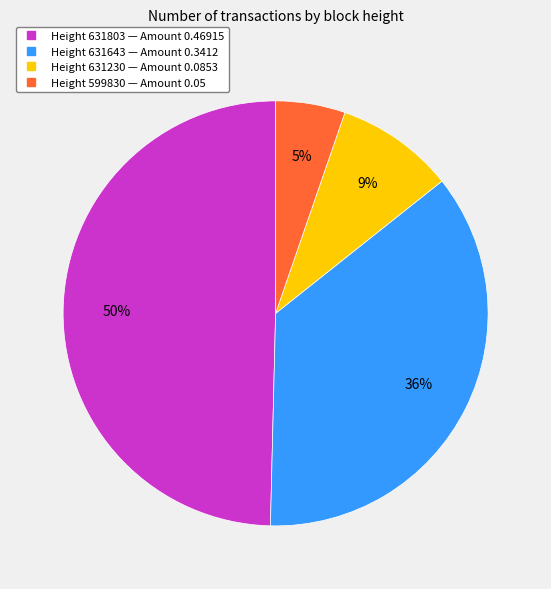

To the nearest percent, what is the average slice percentage?

25%